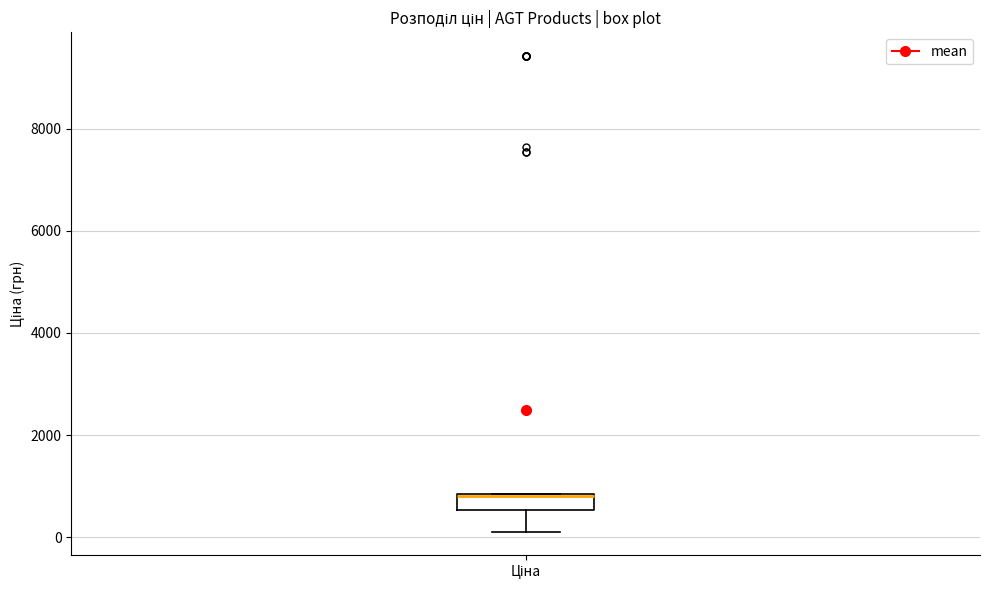

Where is the upper edge of the box for Ціна on the y-axis? The values are not printed on the chart, so give them approximately, as read against the axis.

800